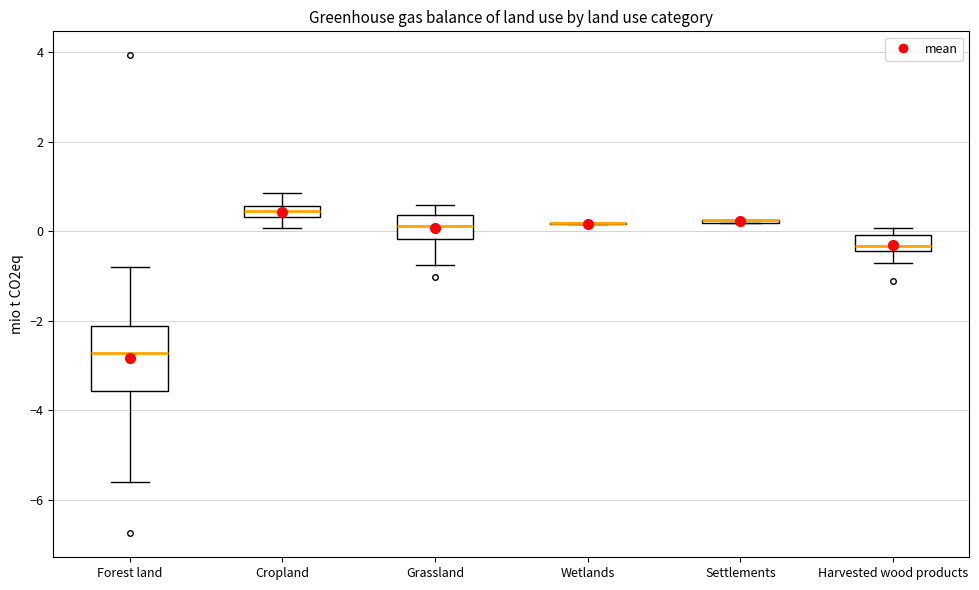

Comparing the boxes themselves (not the whiskers), which one is the tallest?

Forest land